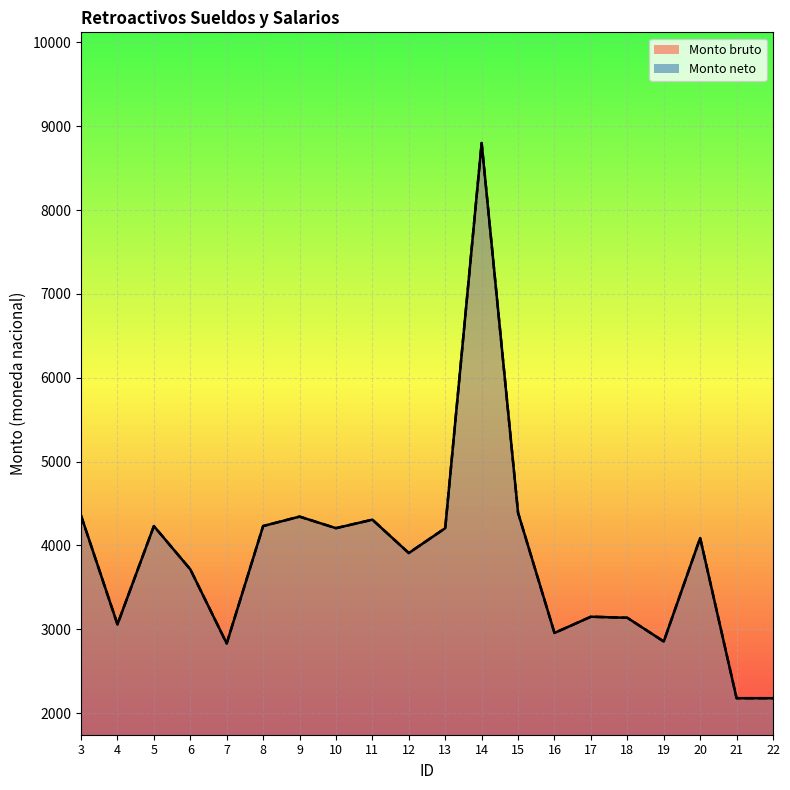

Between 17 and 21, which series saw the biggest shift?

Monto bruto